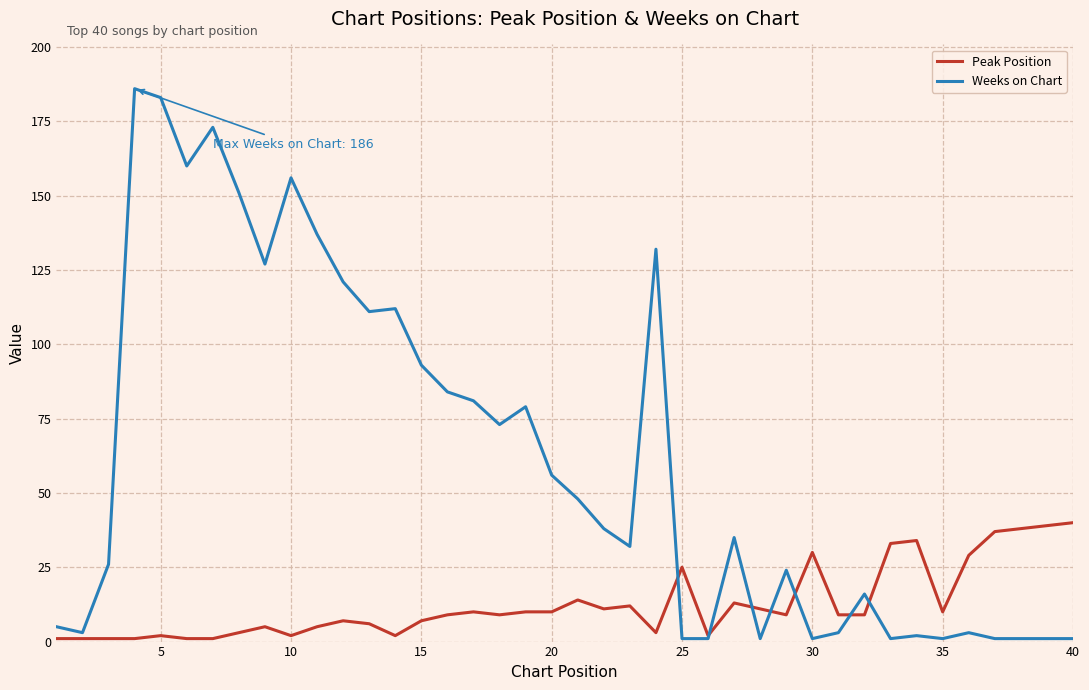

What is the average value of the Peak Position series?

13